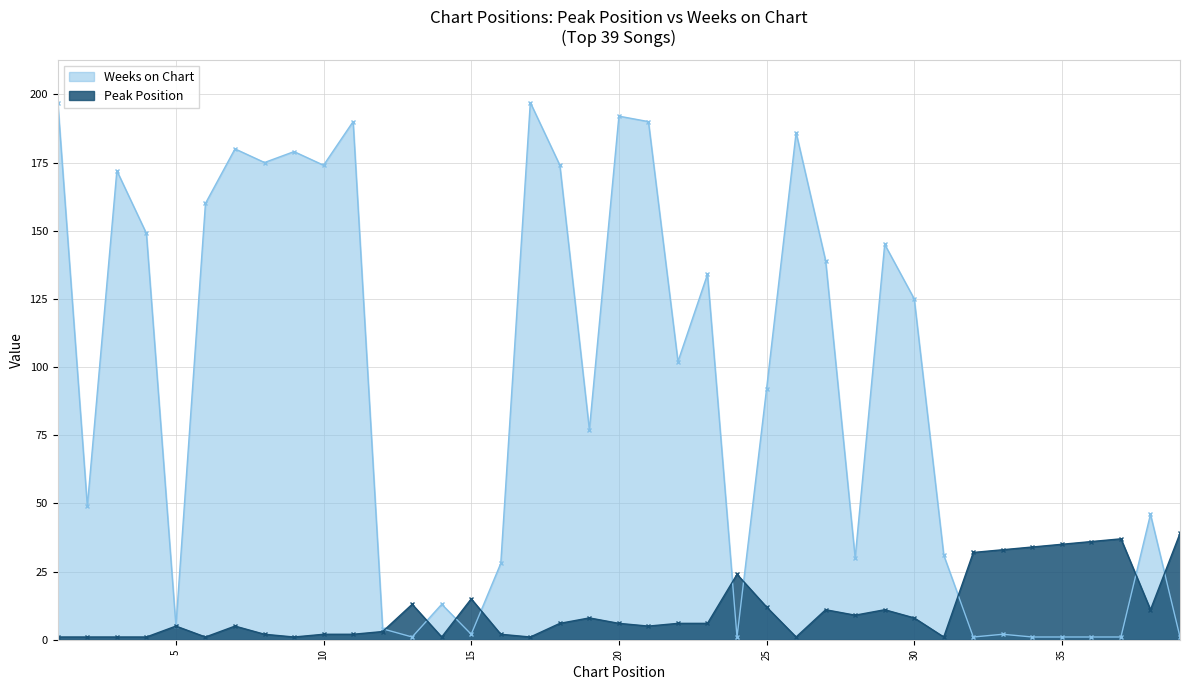

The Weeks on Chart series shows 249 at 7. True or false?

False